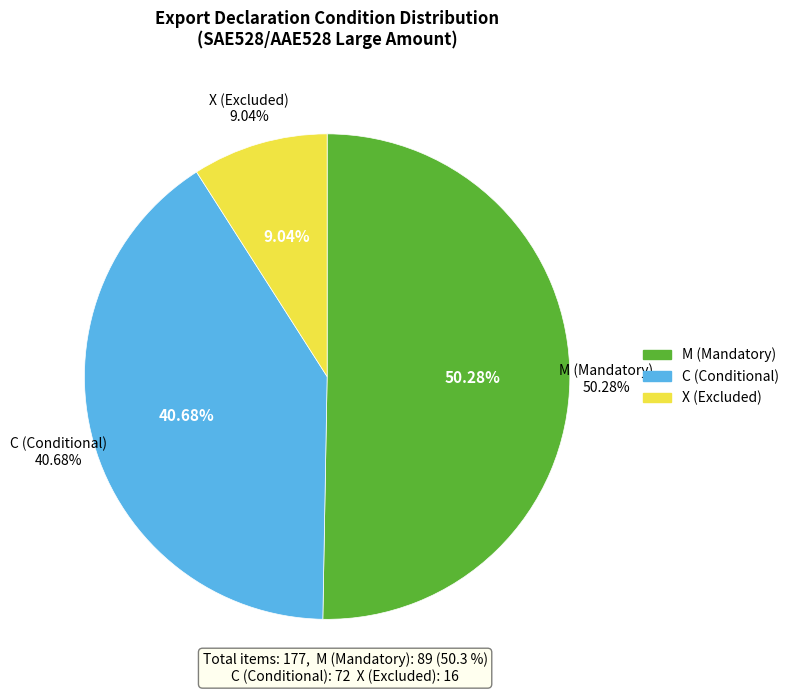

What percentage is the X slice, to the nearest percent?

9%